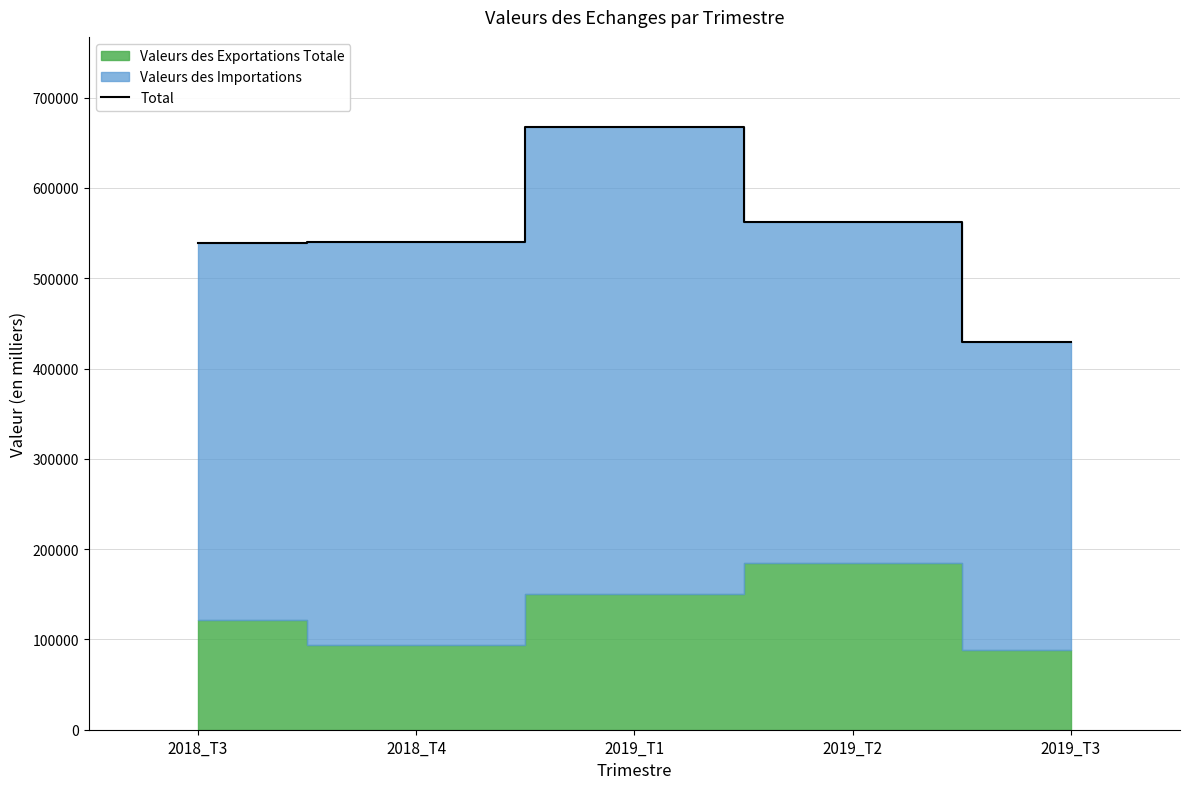

How many data points does each series have?

5